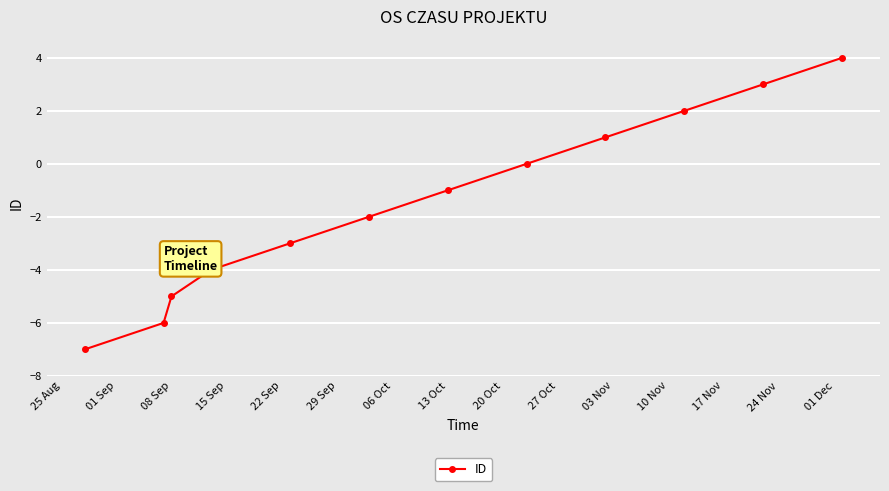

What is the sum of all values?

-18